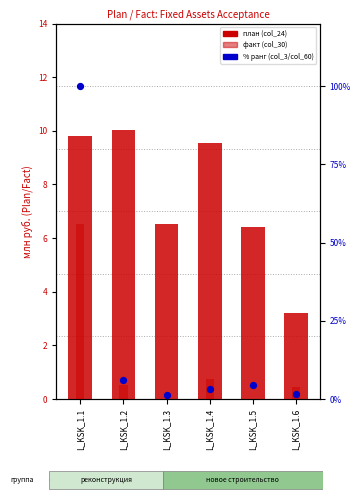

At how many categories does at least one series exceed 13?

1